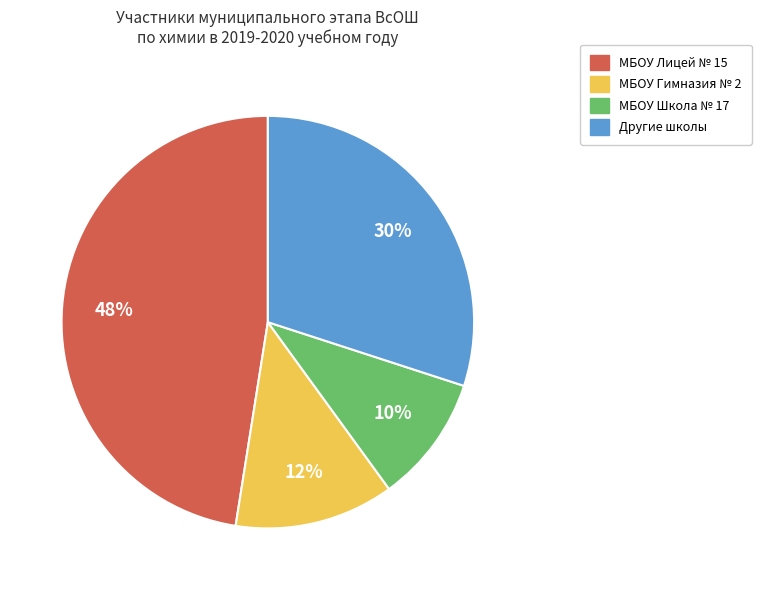

Rank the categories by value from lowest to highest.

МБОУ Школа № 17, МБОУ Гимназия № 2, Другие школы, МБОУ Лицей № 15